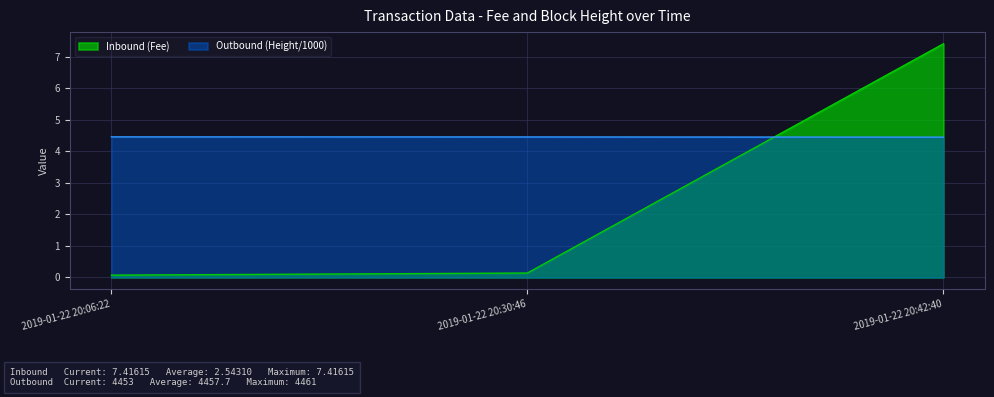

What is the sum of the Inbound (Fee) values at 2019-01-22 20:30:46 and 2019-01-22 20:06:22?

0.2